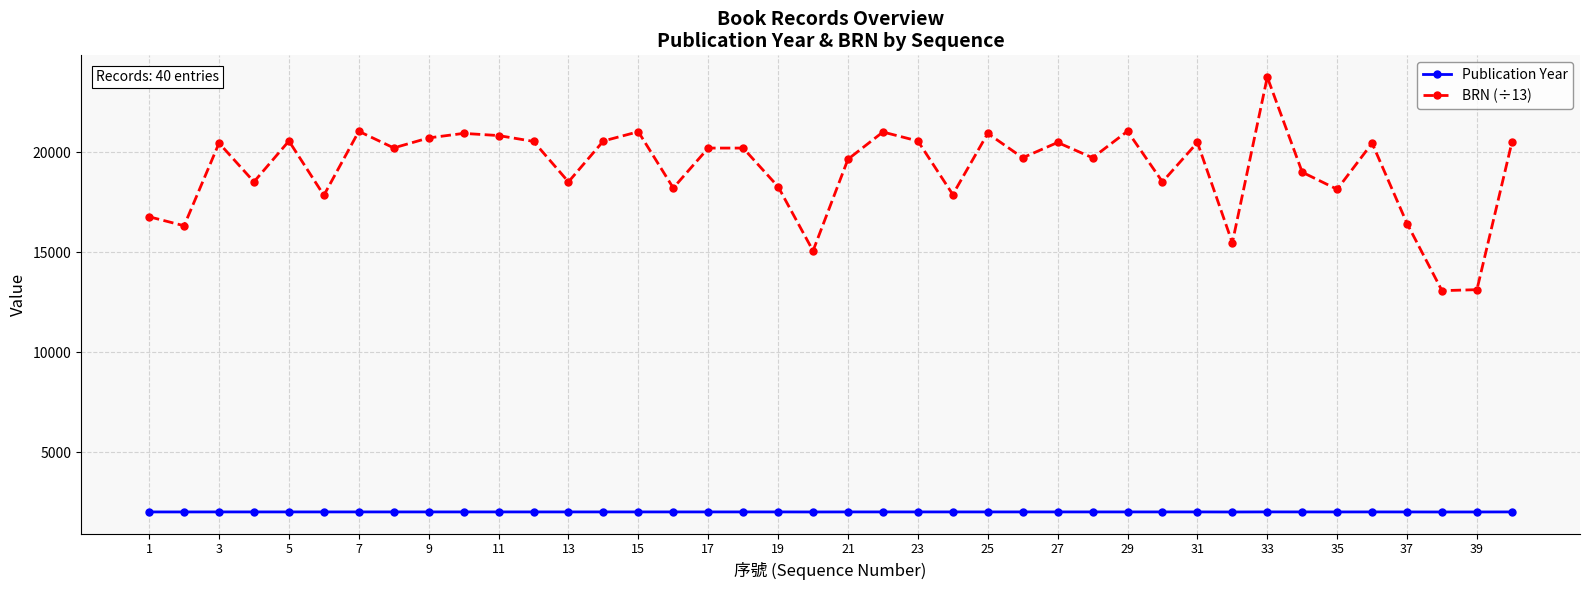

What is the lowest value of the BRN (÷13) series?

13076.0